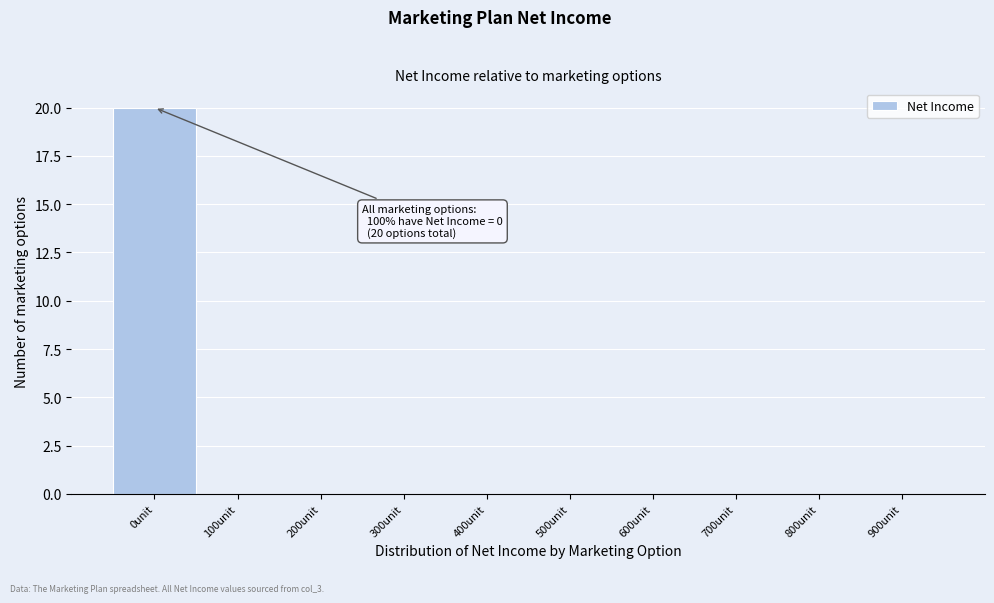

Reading left to right, list all the values displayed in this chart.

0unit=20	100unit=0	200unit=0	300unit=0	400unit=0	500unit=0	600unit=0	700unit=0	800unit=0	900unit=0